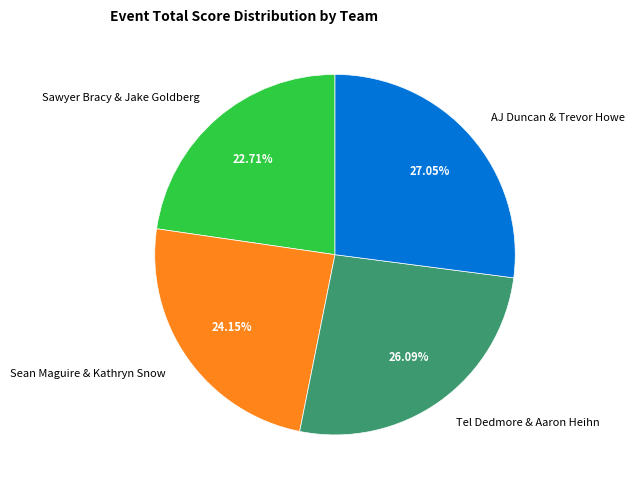

Which slice is the smallest?

Sawyer Bracy & Jake Goldberg